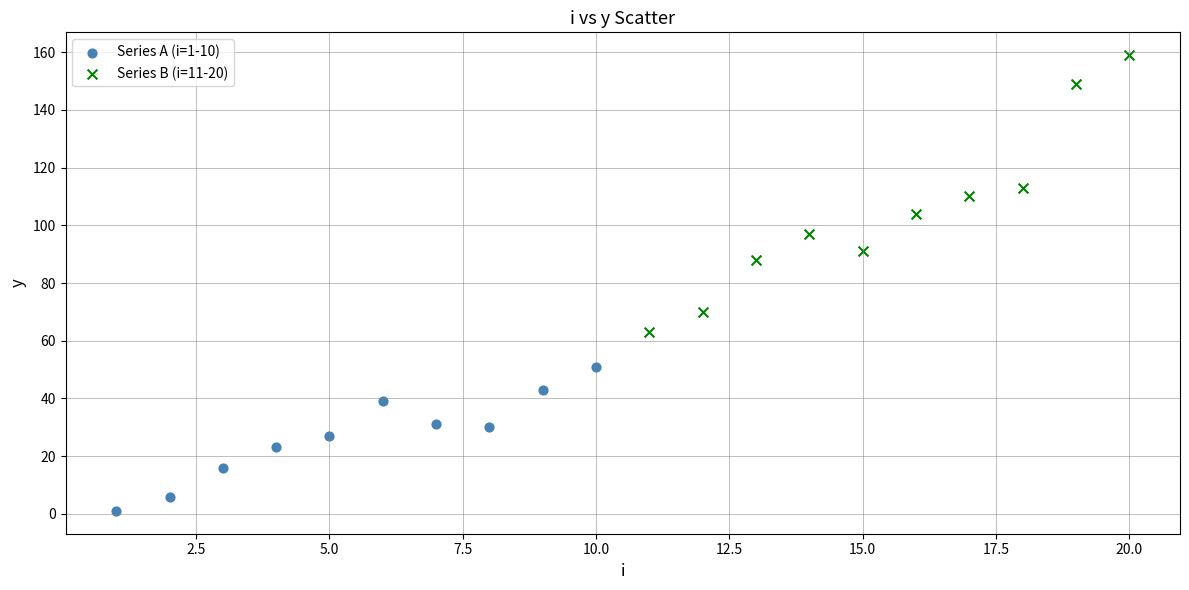

Which series reaches the maximum Y coordinate?

Series B (i=11-20)